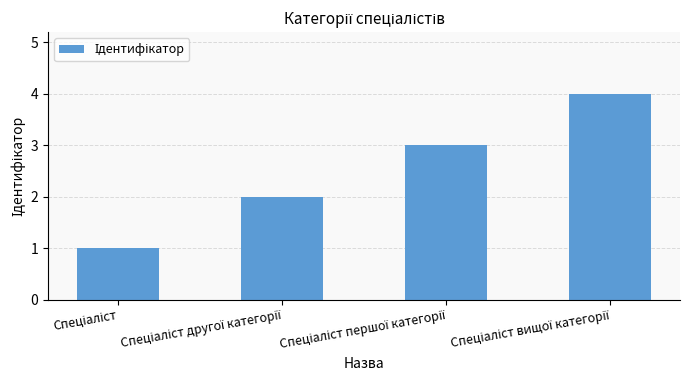

What is the sum of all values?

10